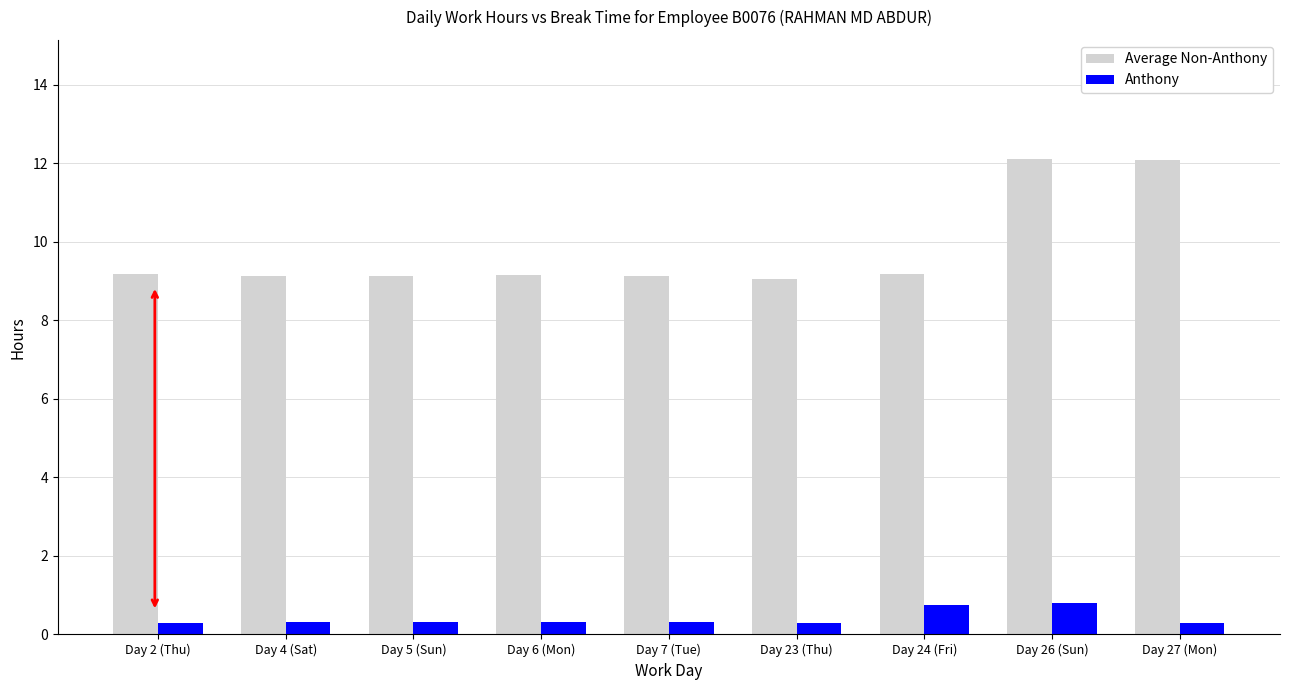

What is the label of the 5th bar from the left?

Day 7 (Tue)